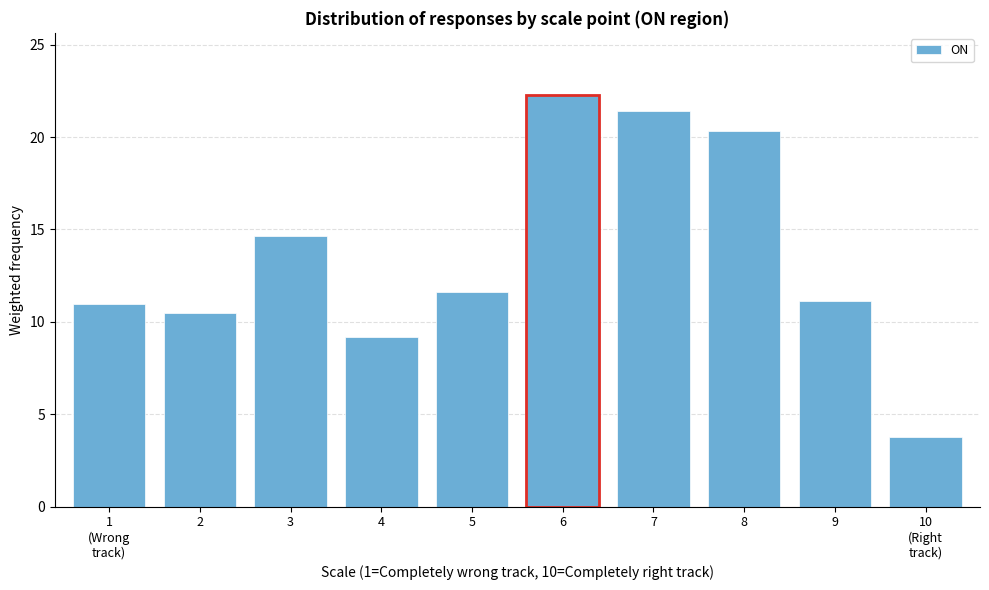

Reading right to left, extract all data points from this chart.

3.8	11.1	20.3	21.4	22.3	11.6	9.2	14.7	10.5	11.0